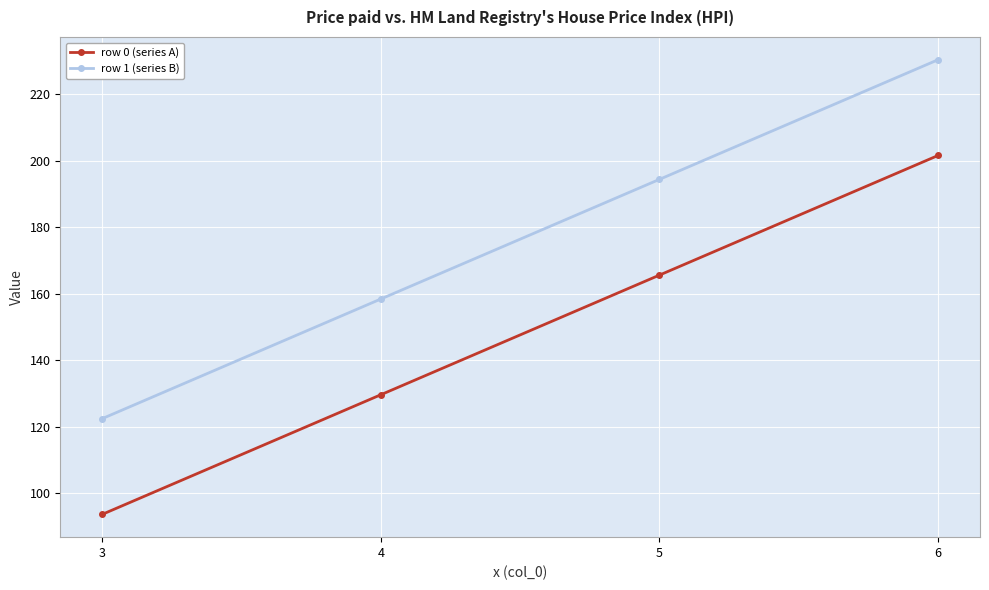

The value of row 0 (series A) at 5 is 165.6. True or false?

True